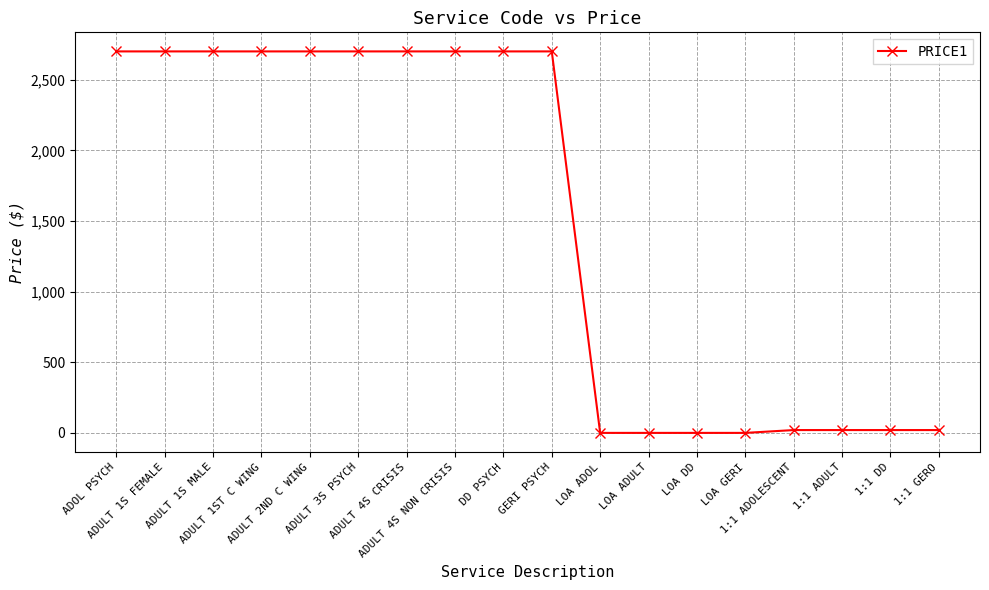

Is it true that the value at ADOL PSYCH is 822?

False